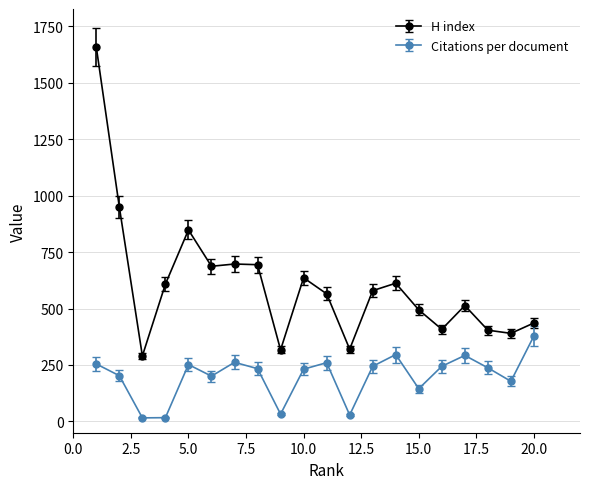

What is the value of the Citations per document point at the 1st from the left?

254.4